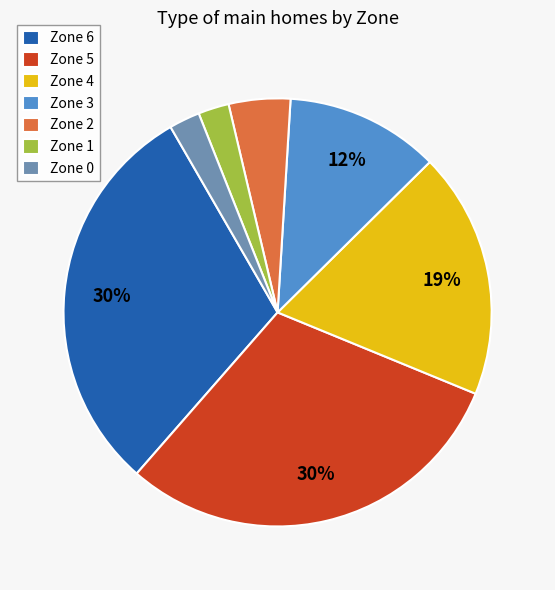

To the nearest percent, what portion does Zone 3 represent?

12%